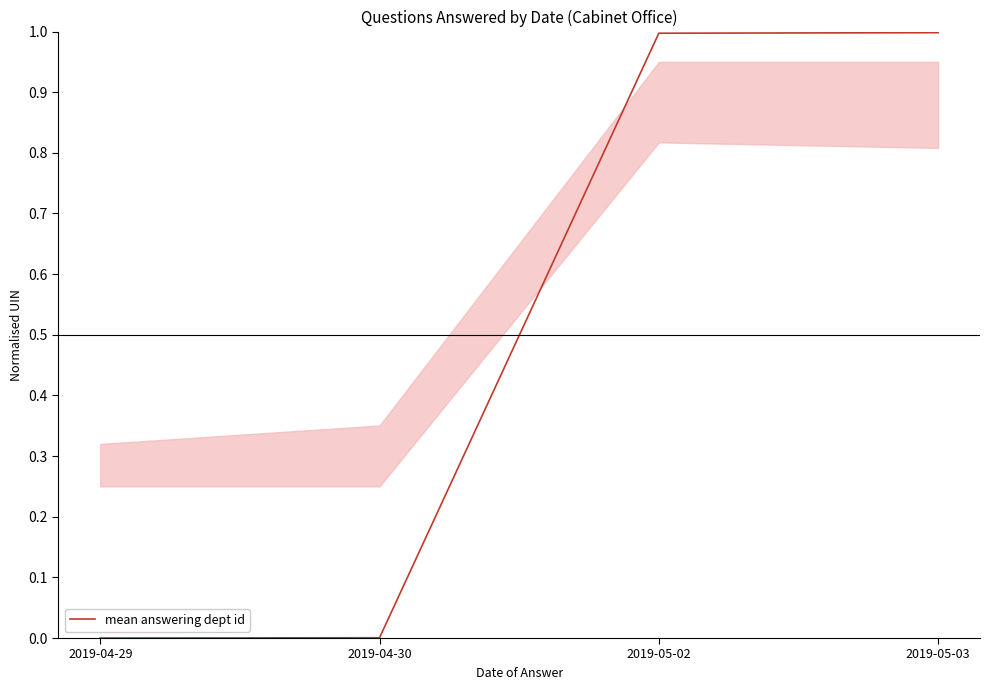

What is the difference between the maximum and minimum values?

1.0